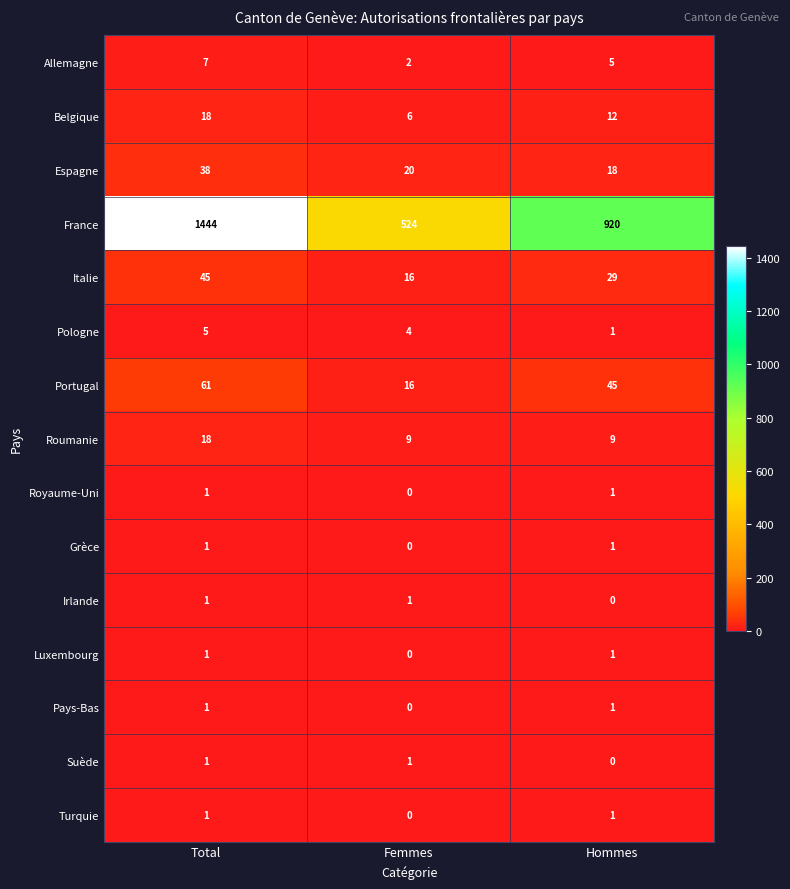

At how many categories does at least one series exceed 1071?

1